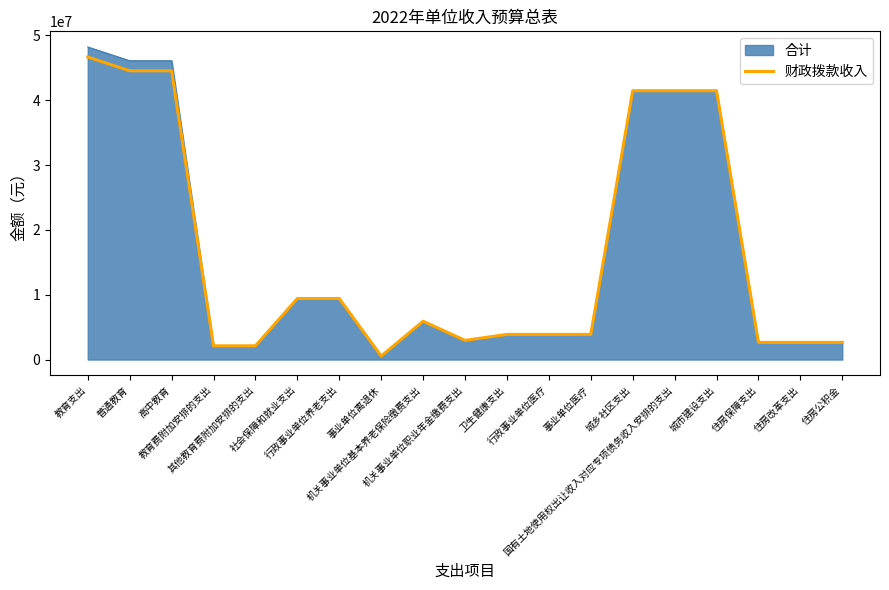

What is the maximum value for 合计?

48205400